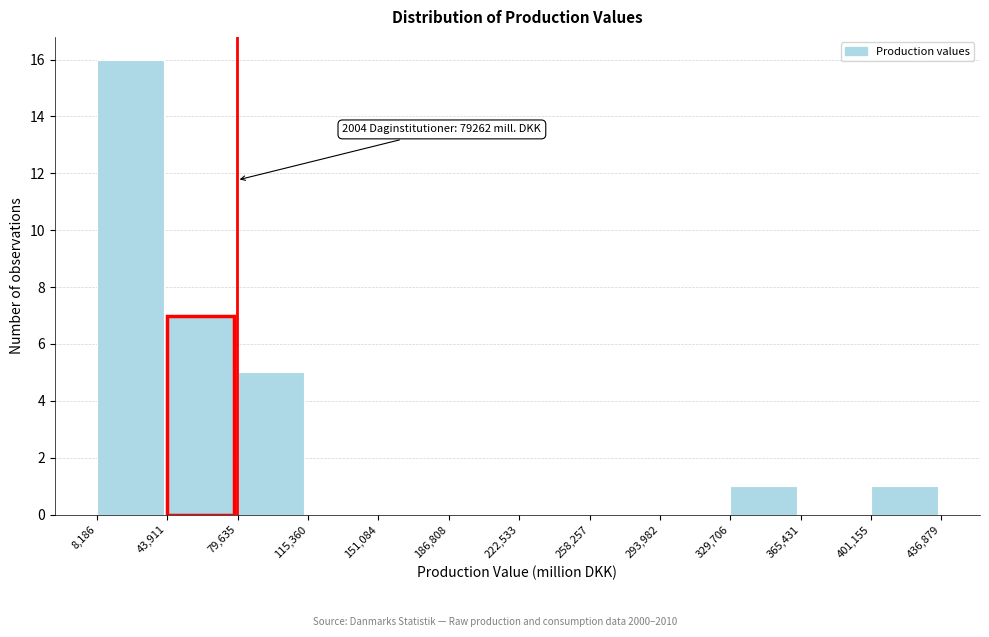

Over which range of the x-axis is the bar tallest?

8,186 to 43,911